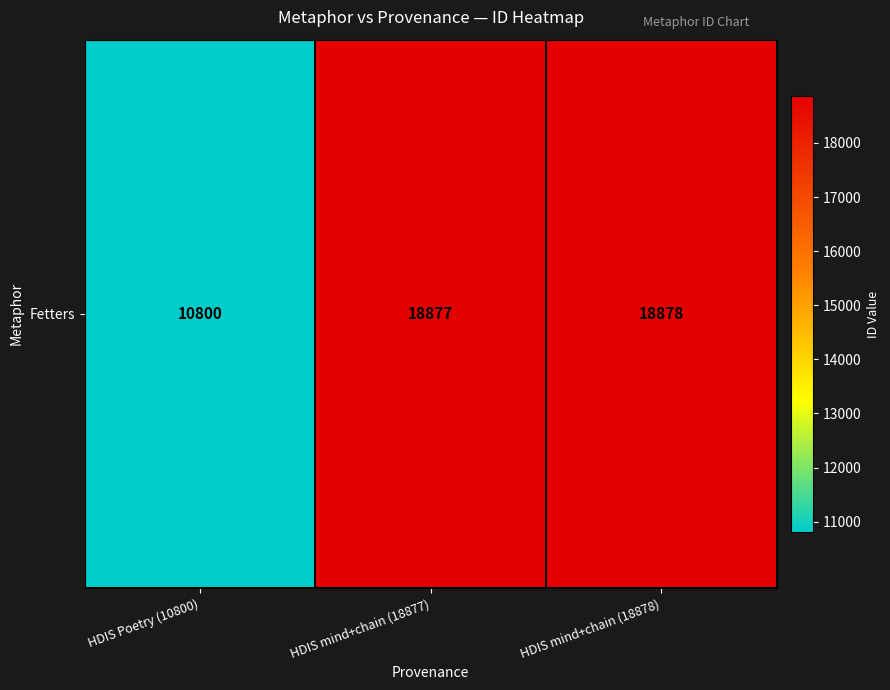

Reading left to right, list all the values displayed in this chart.

HDIS Poetry (10800)=10800	HDIS mind+chain (18877)=18877	HDIS mind+chain (18878)=18878